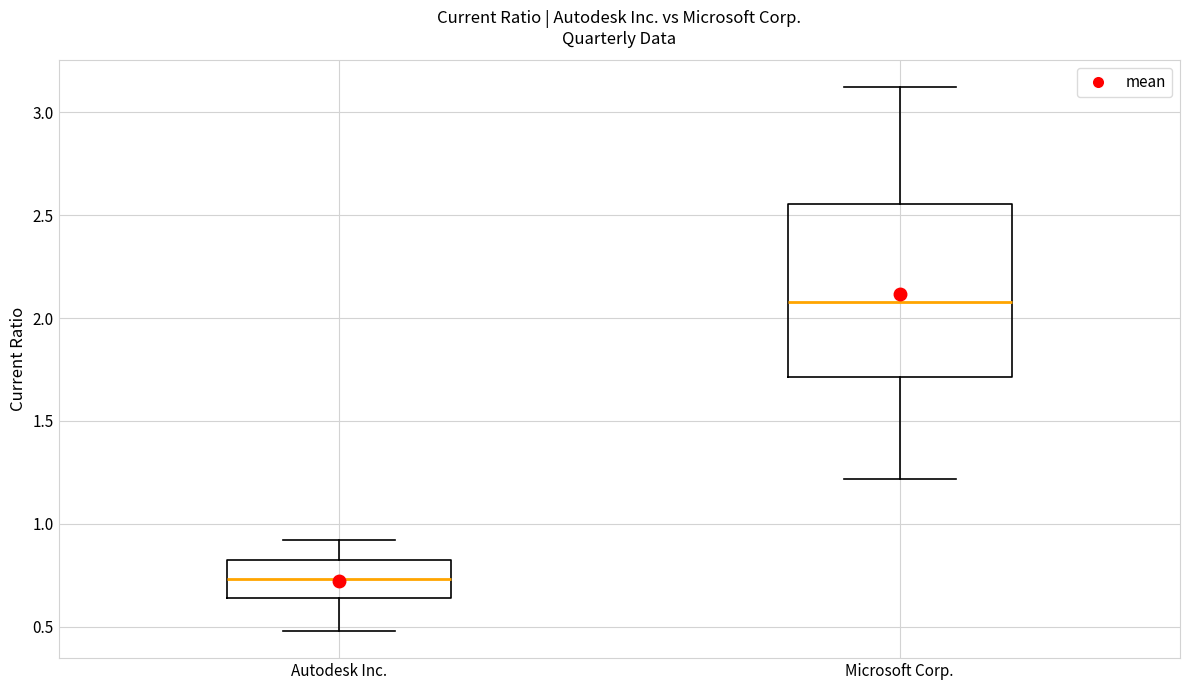

Reading left to right, transcribe this box plot: for each box, give where its median line is, the range the box spans, and where its two whiskers end, as read against the y-axis. The values are not printed on the chart, so give them approximately, as read against the axis.

Autodesk Inc.: median 0.75, box 0.65 to 0.85, whiskers 0.50 to 0.90
Microsoft Corp.: median 2.10, box 1.70 to 2.55, whiskers 1.20 to 3.10